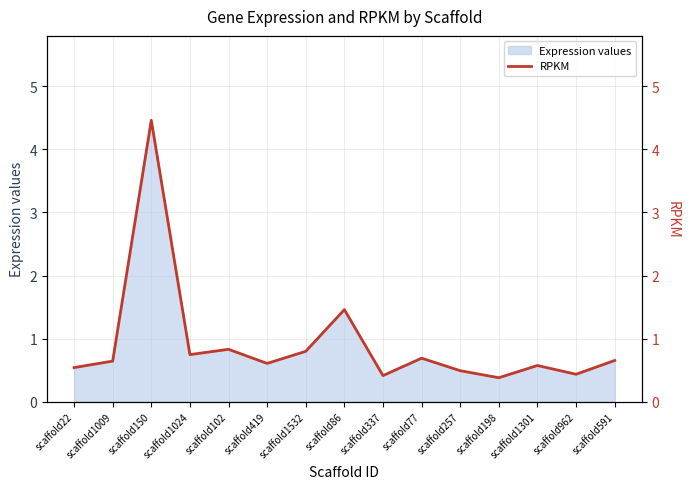

Rank the categories by value from lowest to highest.

scaffold198, scaffold337, scaffold962, scaffold257, scaffold22, scaffold1301, scaffold419, scaffold1009, scaffold591, scaffold77, scaffold1024, scaffold1532, scaffold102, scaffold86, scaffold150